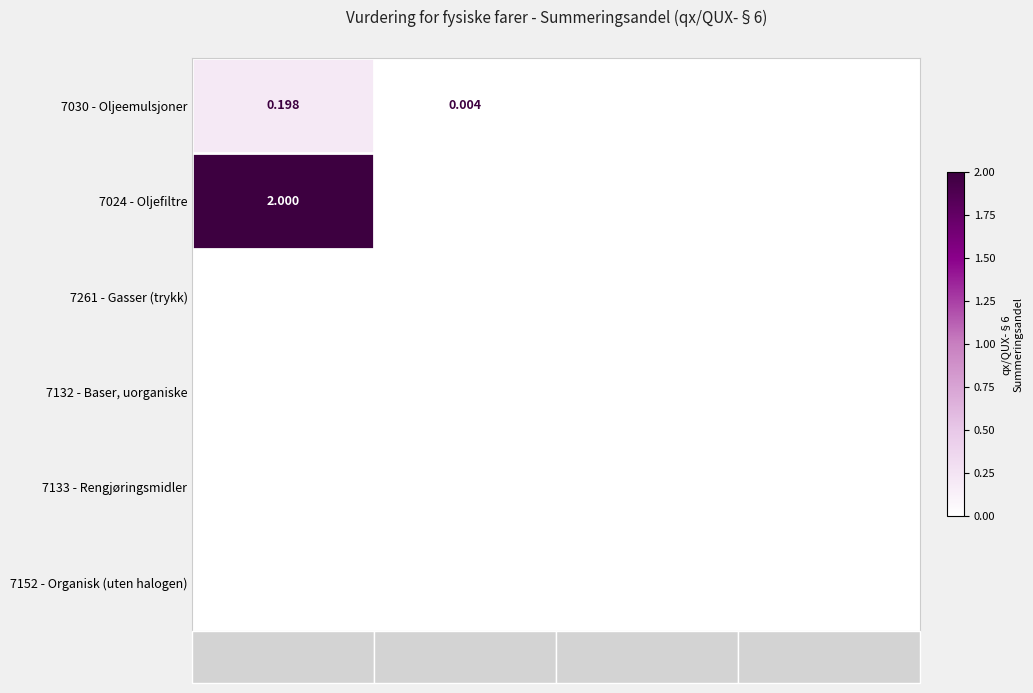

List the series in order of their peak value, highest first.

7024 - Oljefiltre, 7030 - Oljeemulsjoner, 7261 - Gasser (trykk), 7132 - Baser, uorganiske, 7133 - Rengjøringsmidler, 7152 - Organisk (uten halogen)